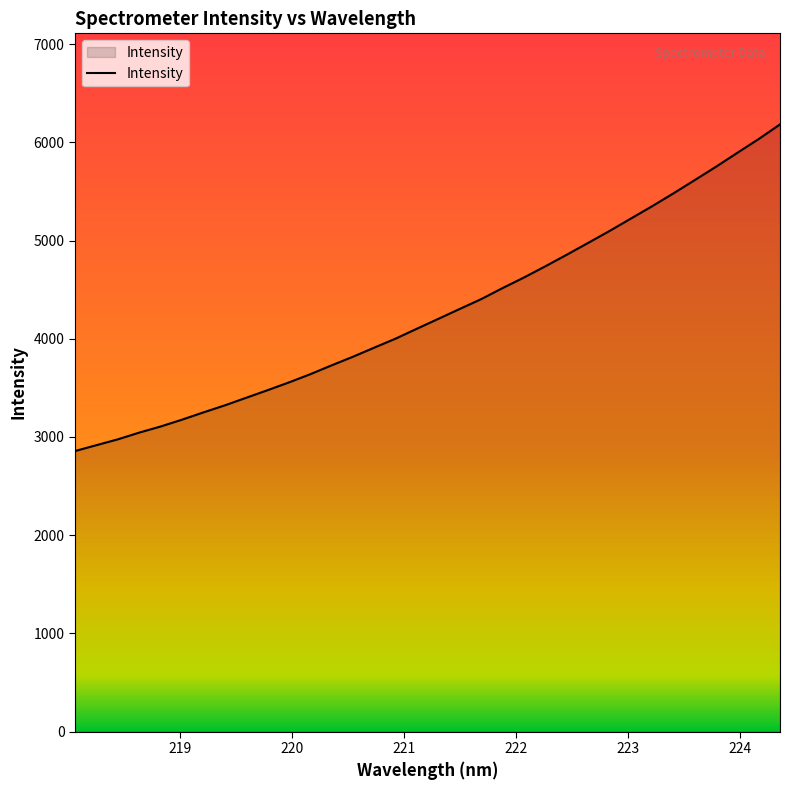

What is the smallest value displayed?

2856.5